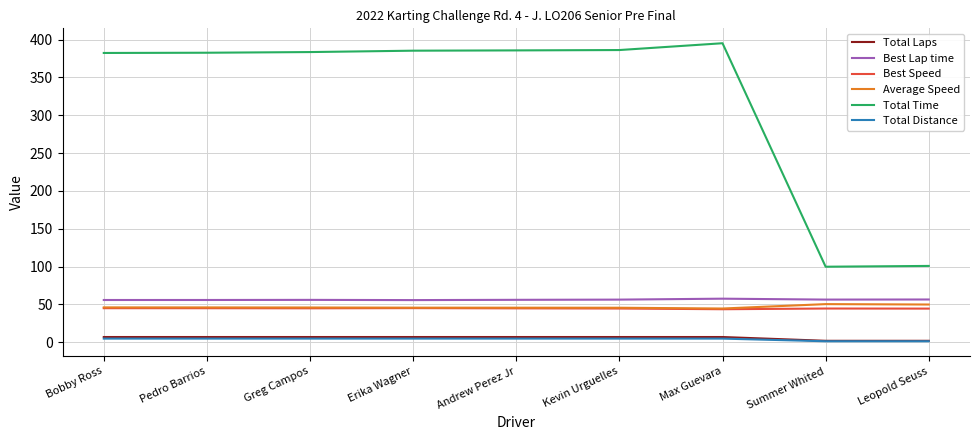

What is the total value across all series at Erika Wagner?

543.9